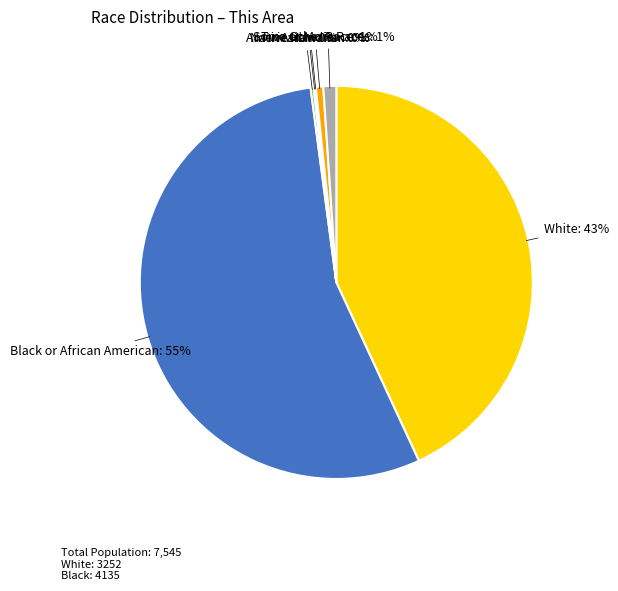

To the nearest percent, what is the average slice percentage?

14%